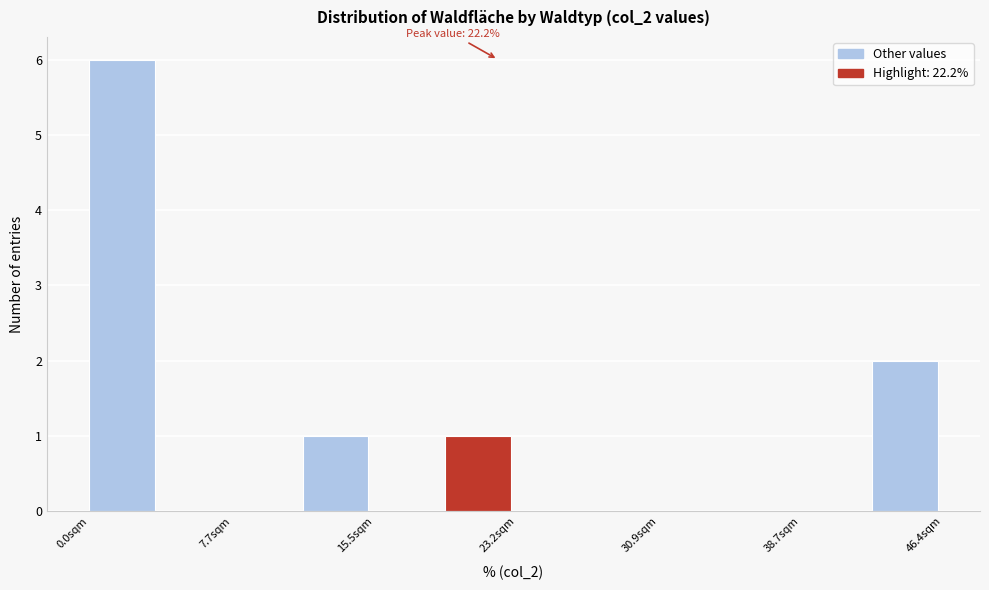

Read against the x-axis, roughly where is the centre of the tallest bar?

2